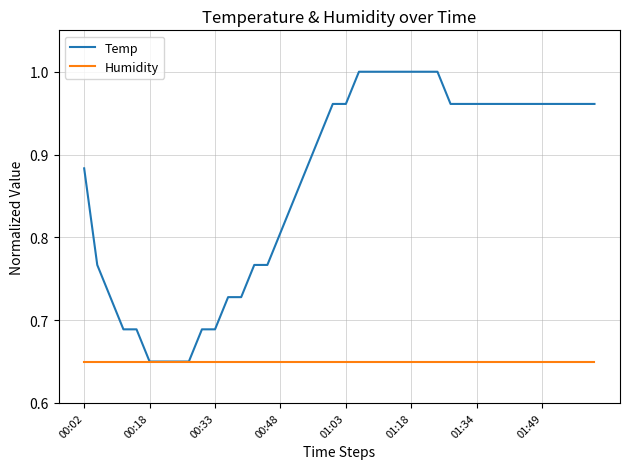

List the series in order of their peak value, highest first.

Temp, Humidity